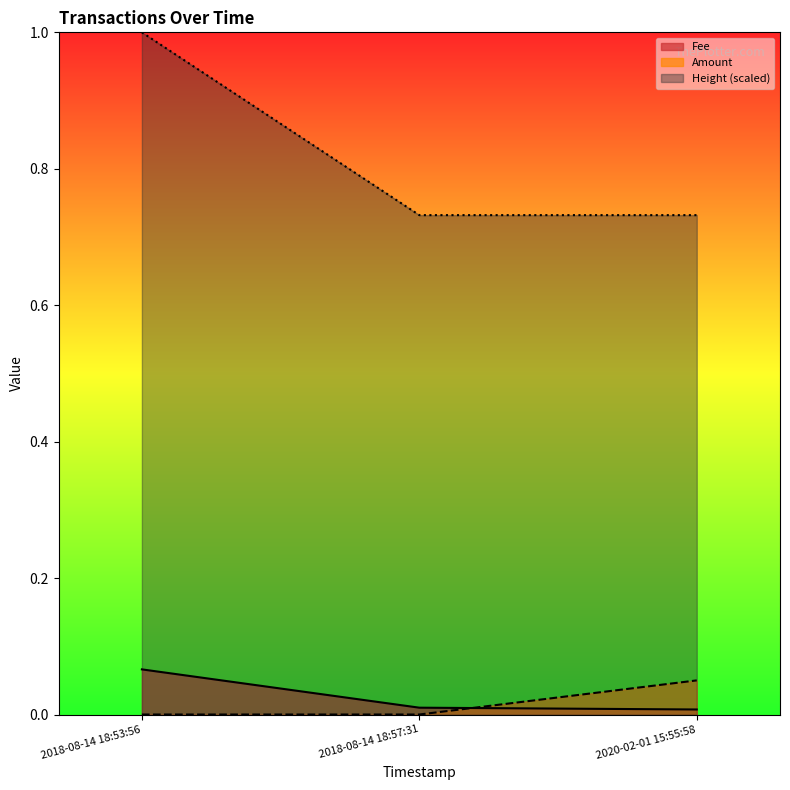

The Amount series shows -0.0 at 2018-08-14 18:53:56. True or false?

False